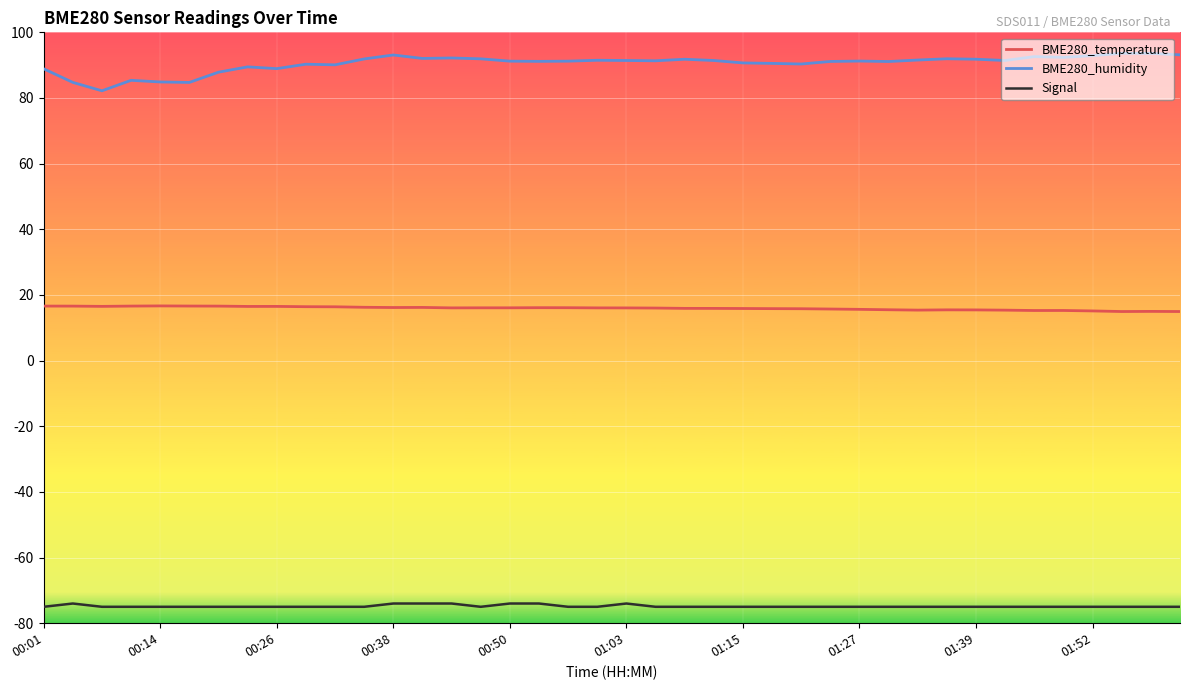

True or false: BME280_humidity and Signal intersect in this chart.

False